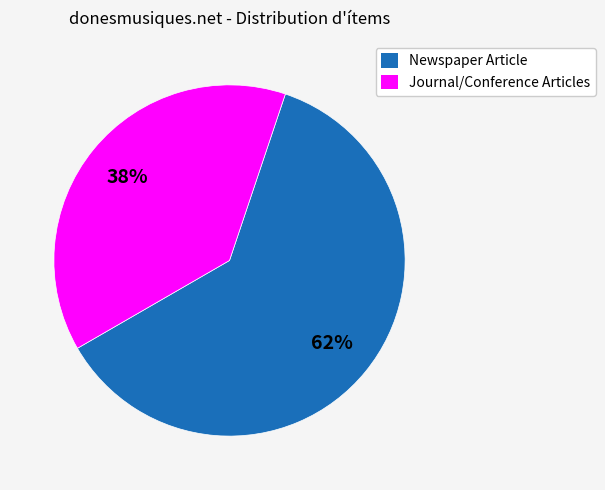

How many slices are in this pie chart?

2